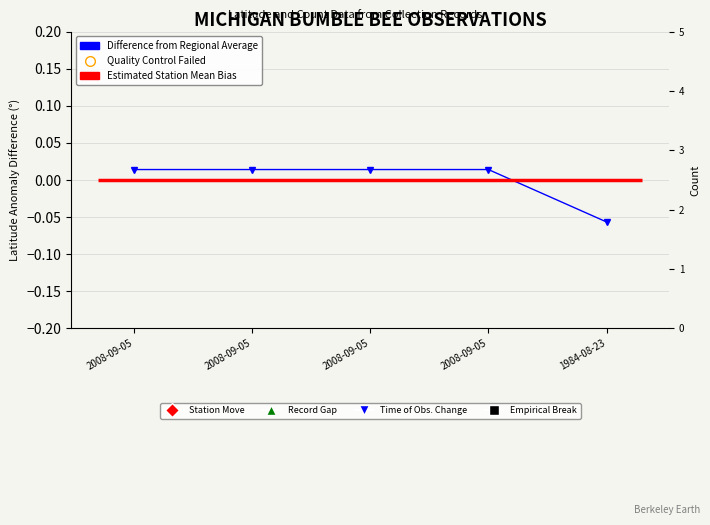

Reading right to left, list all the values displayed in this chart.

-0.1	0.0	0.0	0.0	0.0